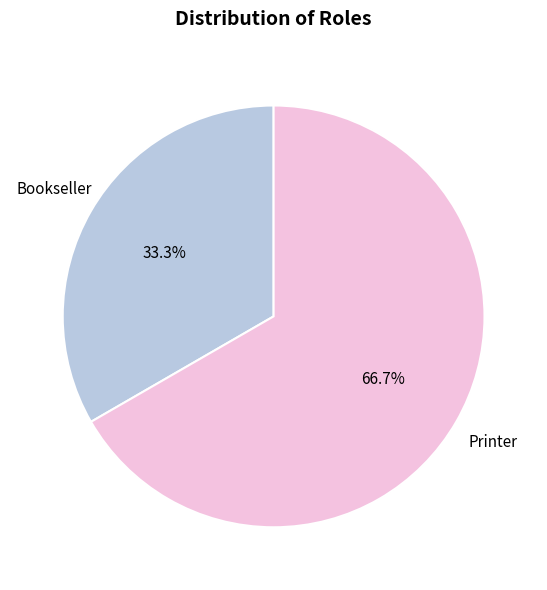

Count the number of slices in the pie.

2